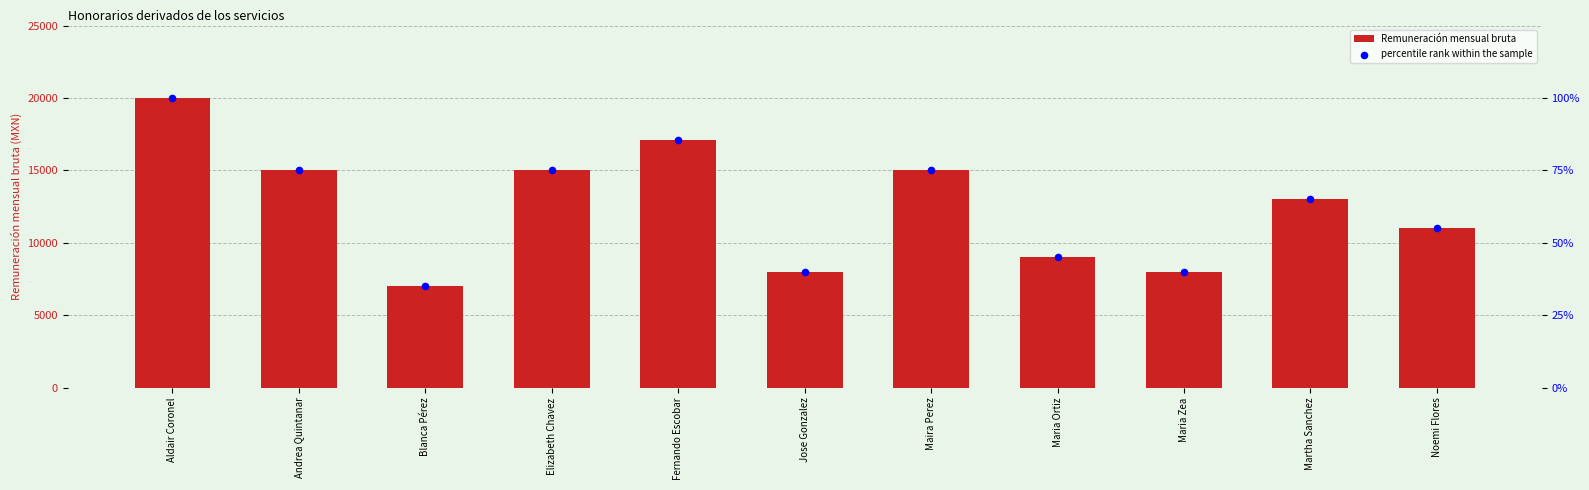

Which series has the largest Y range (max minus min)?

Remuneración mensual bruta